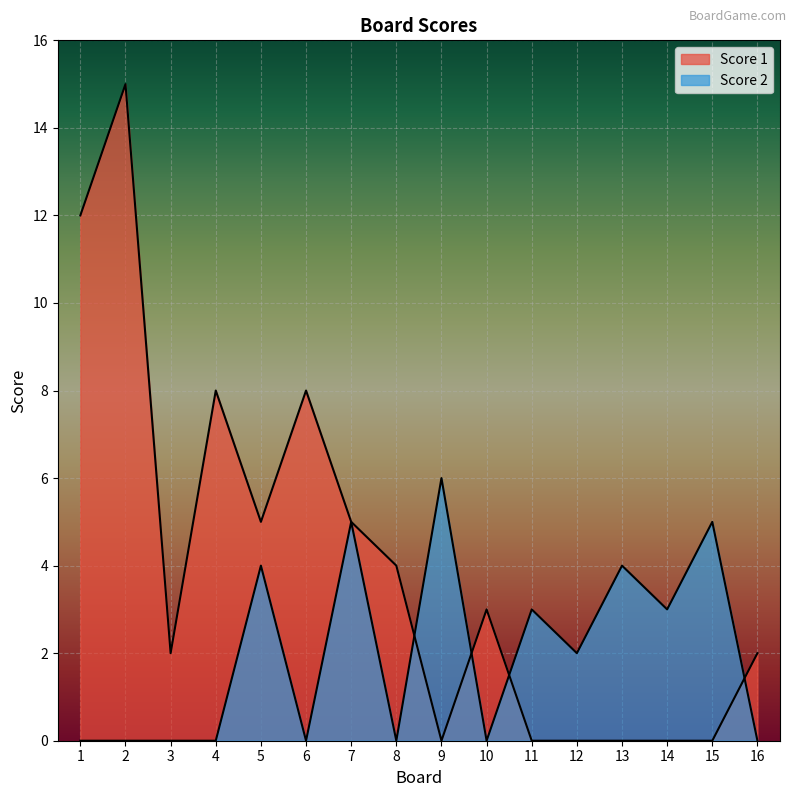

The value of Score 1 at 16 is 3. True or false?

False